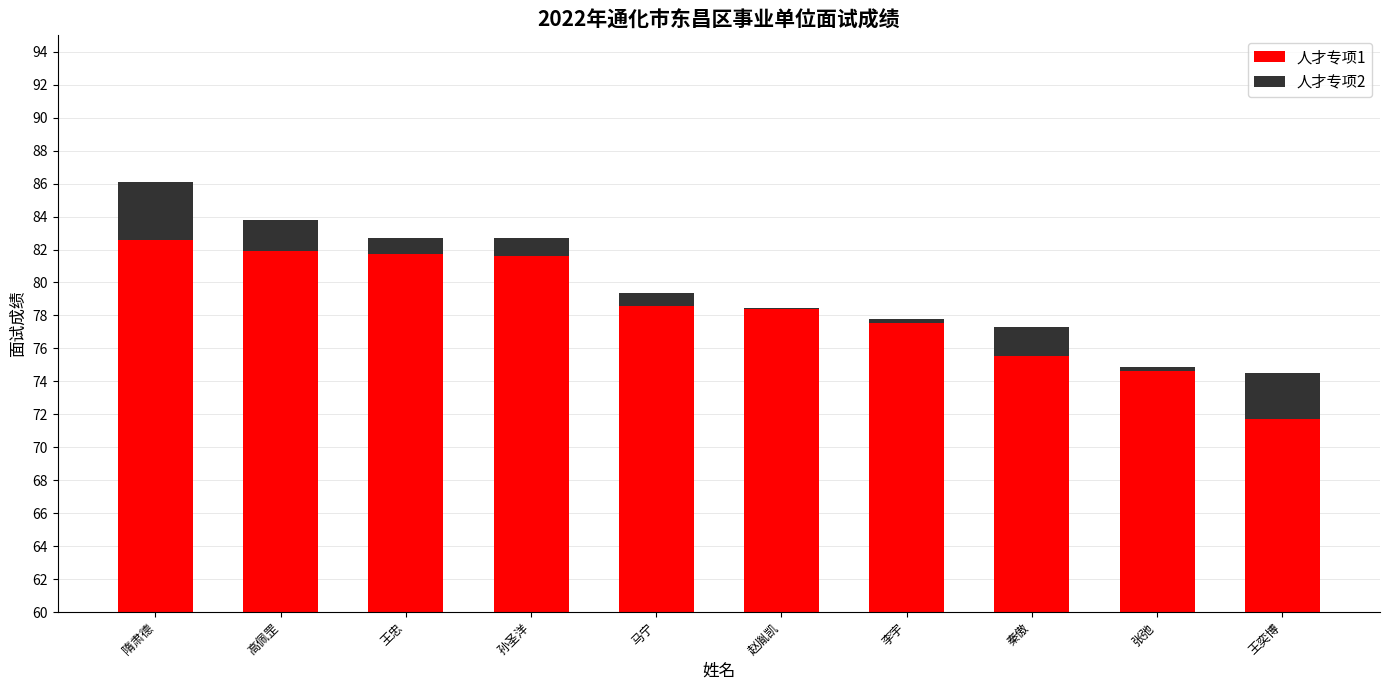

At how many categories does at least one series exceed 46?

10